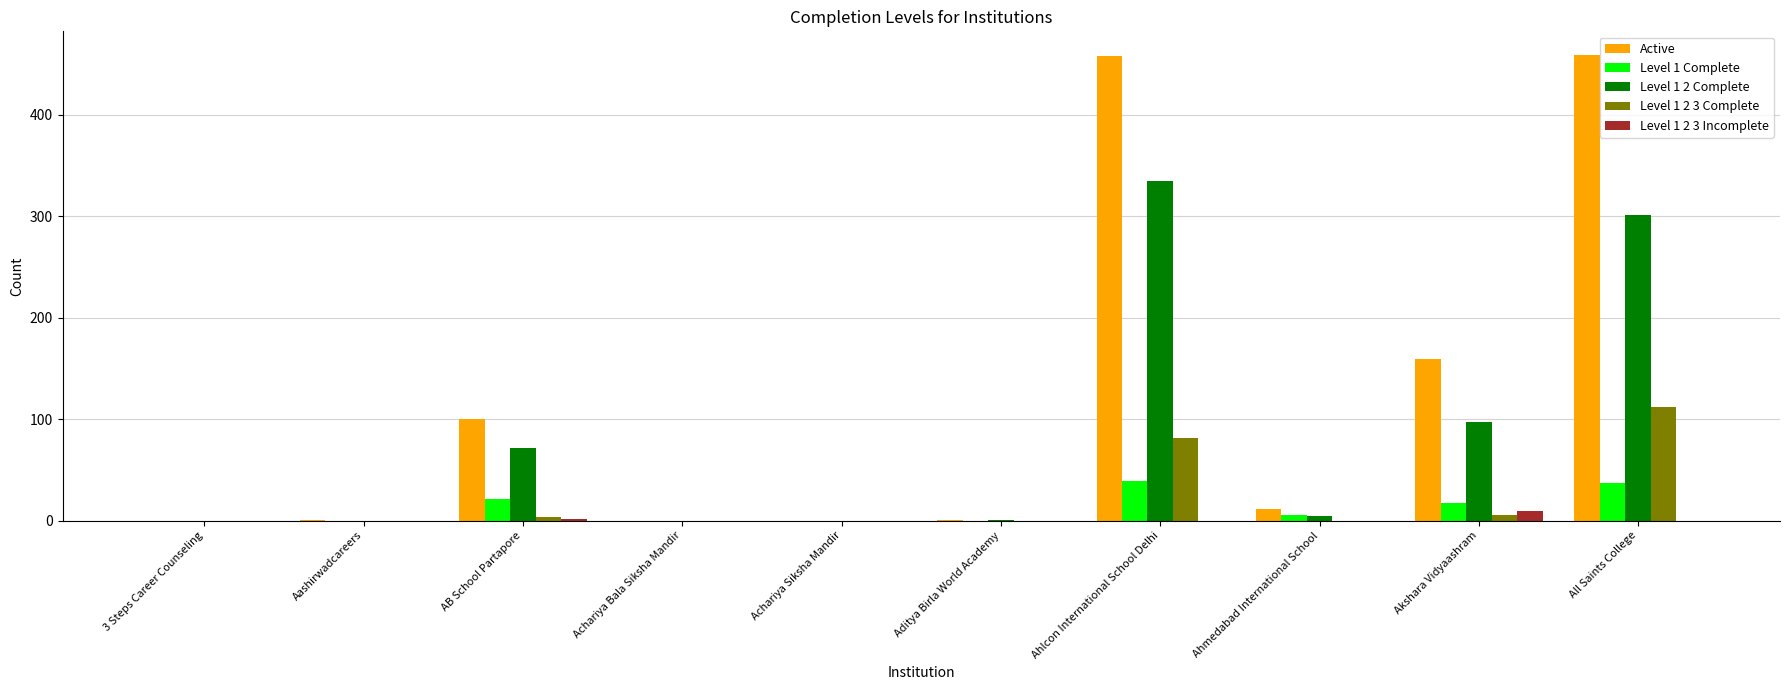

The value of Level 1 2 3 Incomplete at Aashirwadcareers is 0. True or false?

True